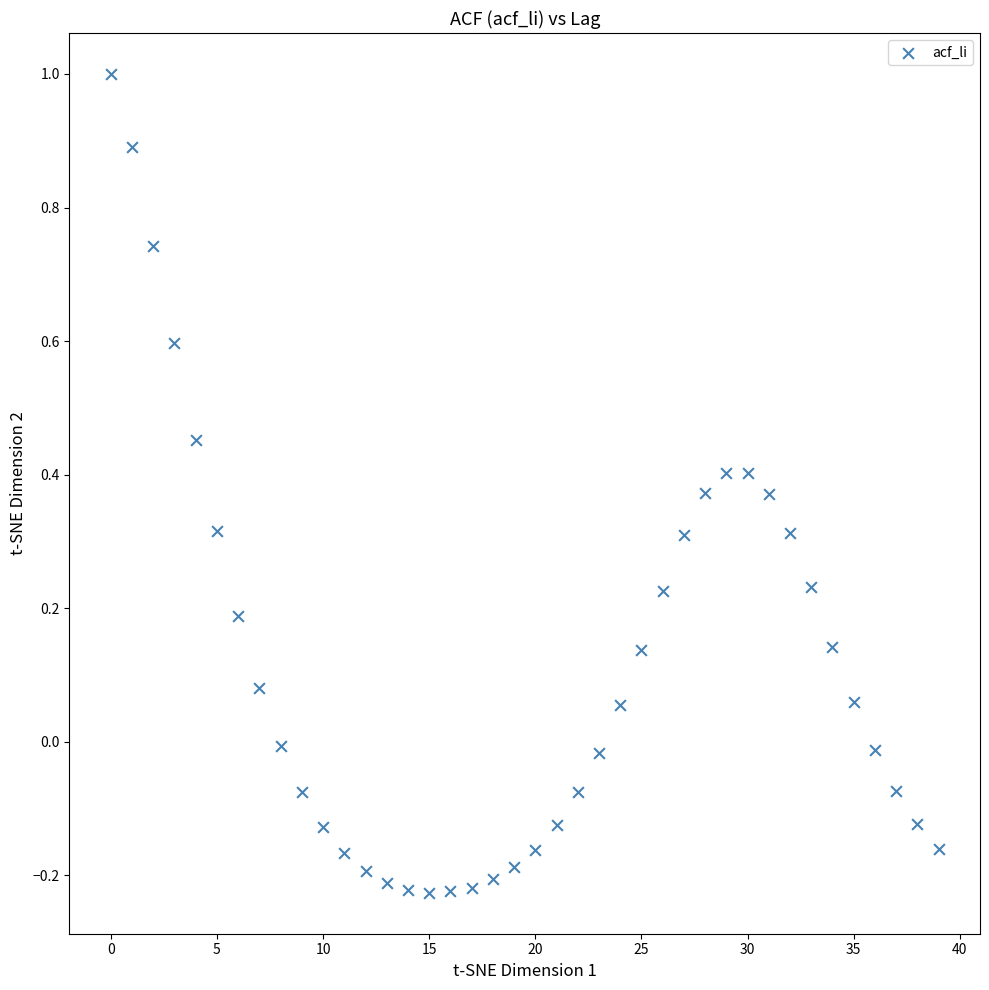

What is the range of Y values (max minus min)?

1.2